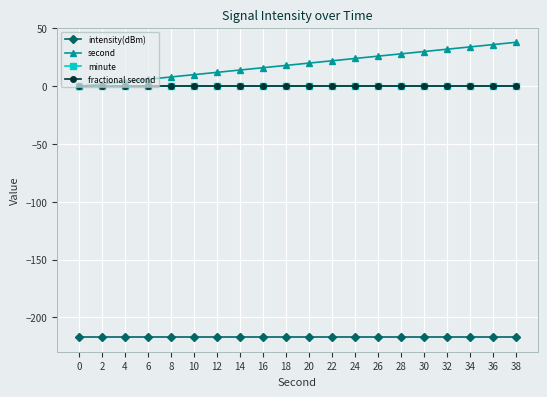

Is this an area chart (filled region under the line)?

No